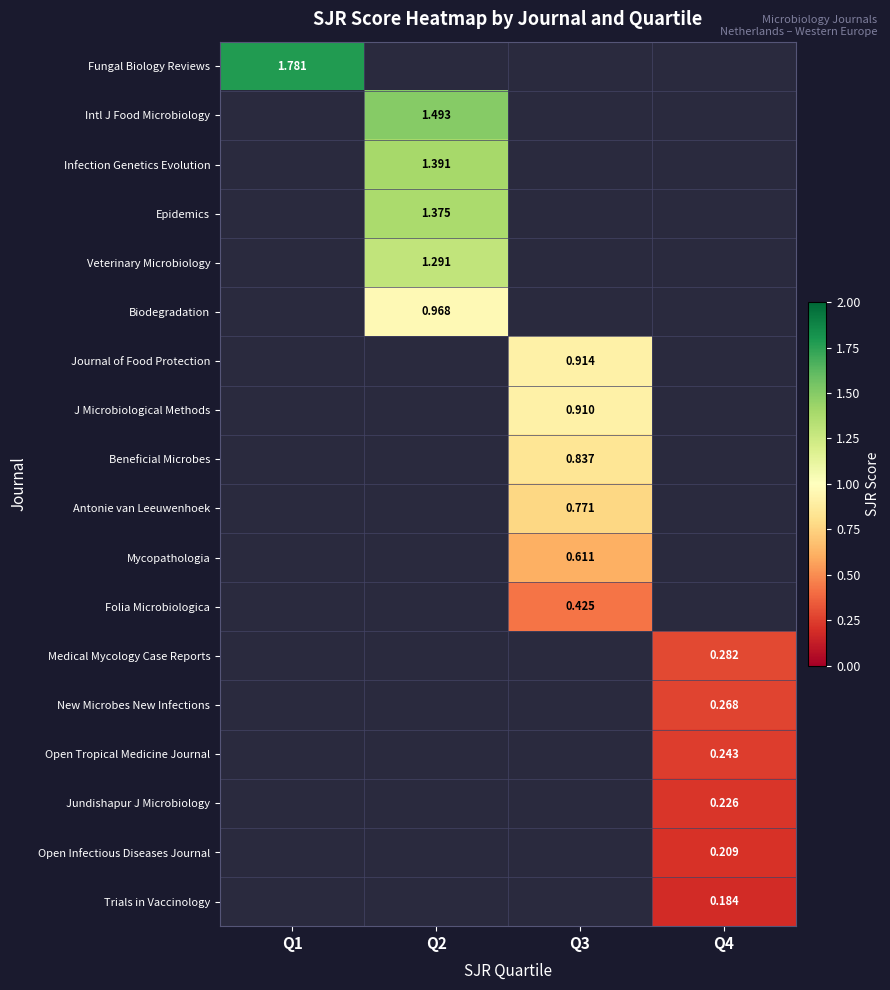

Which series has the largest range (max minus min)?

Fungal Biology Reviews